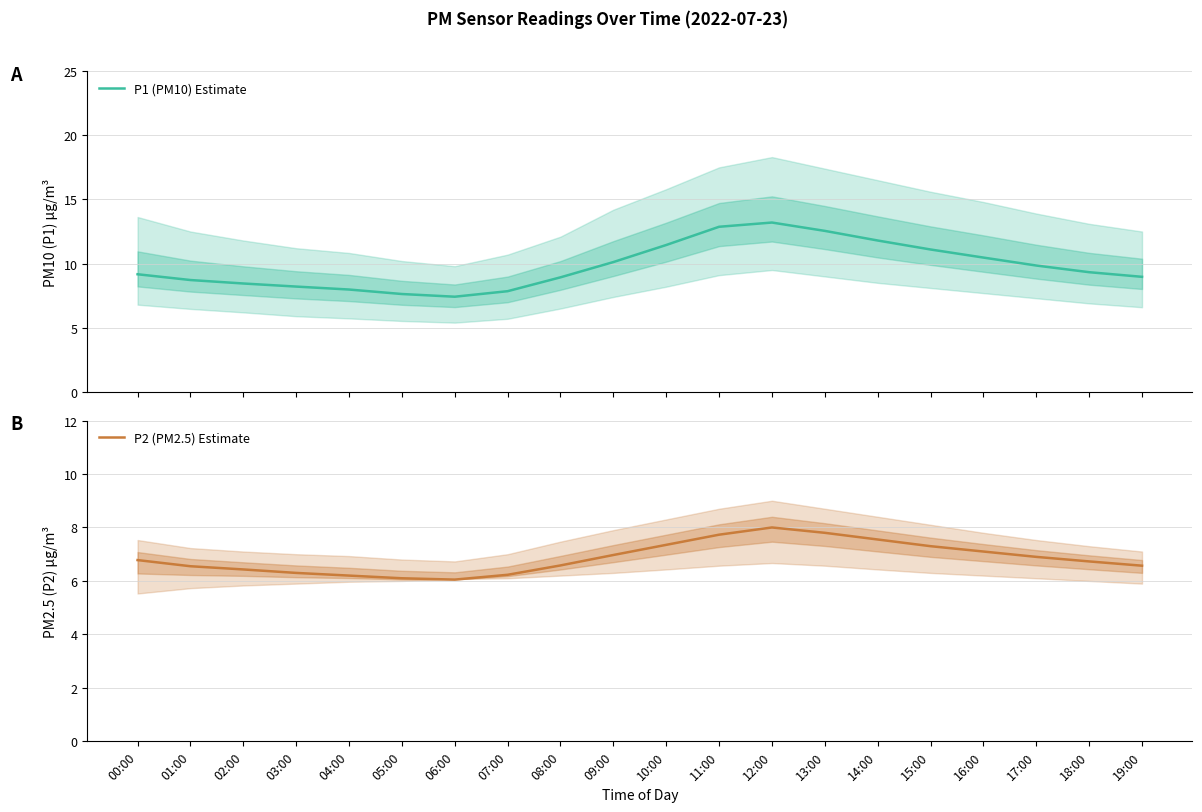

Does the chart have visible grid lines?

Yes